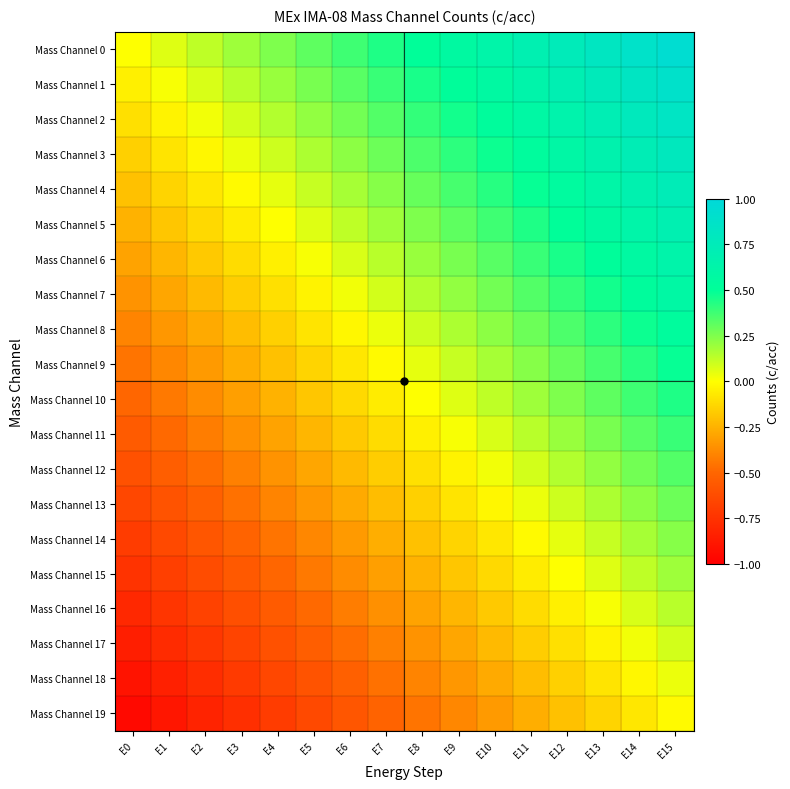

Which series has the largest range (max minus min)?

Mass Channel 0